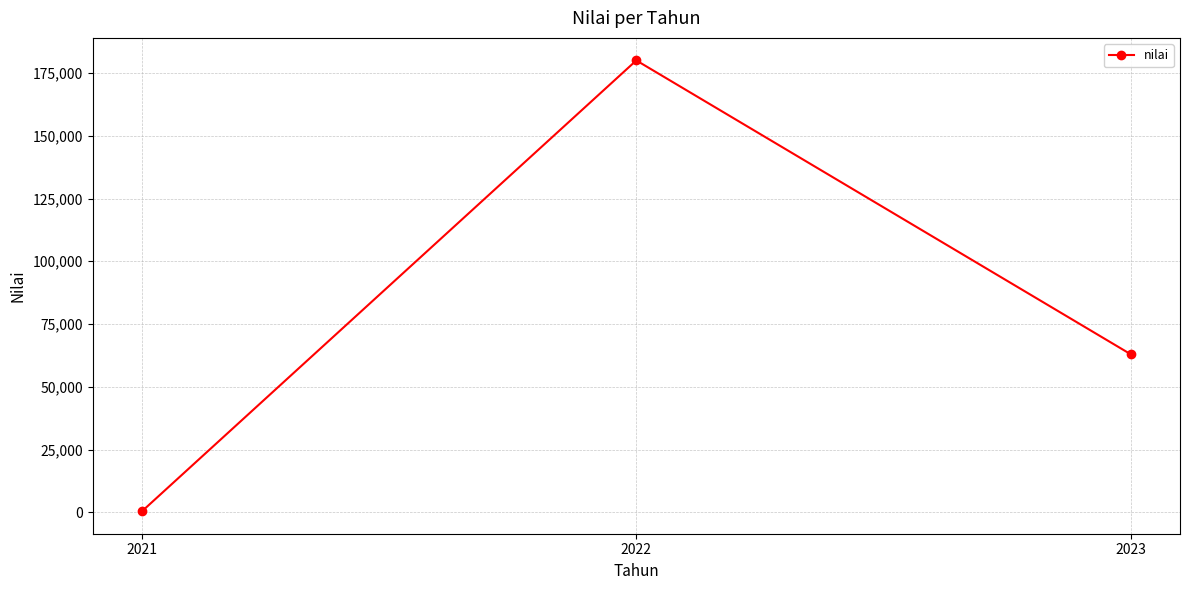

Where is the data nearest to the value 90230?

2023